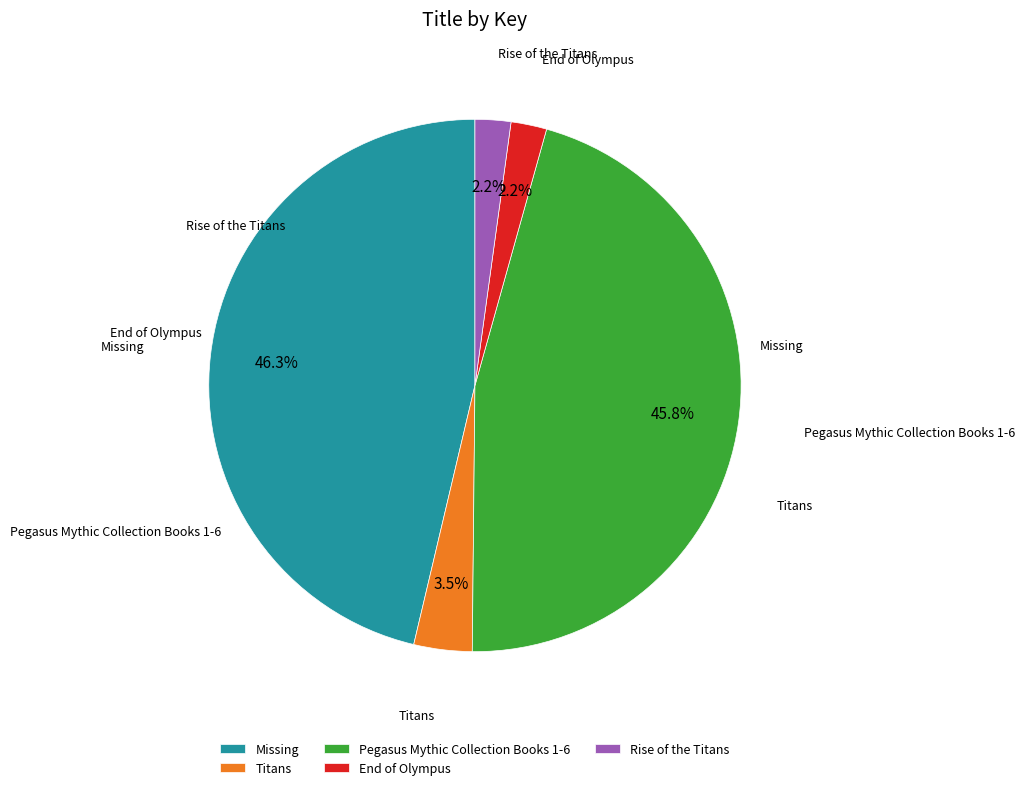

Which has a higher value, Titans or End of Olympus?

Titans